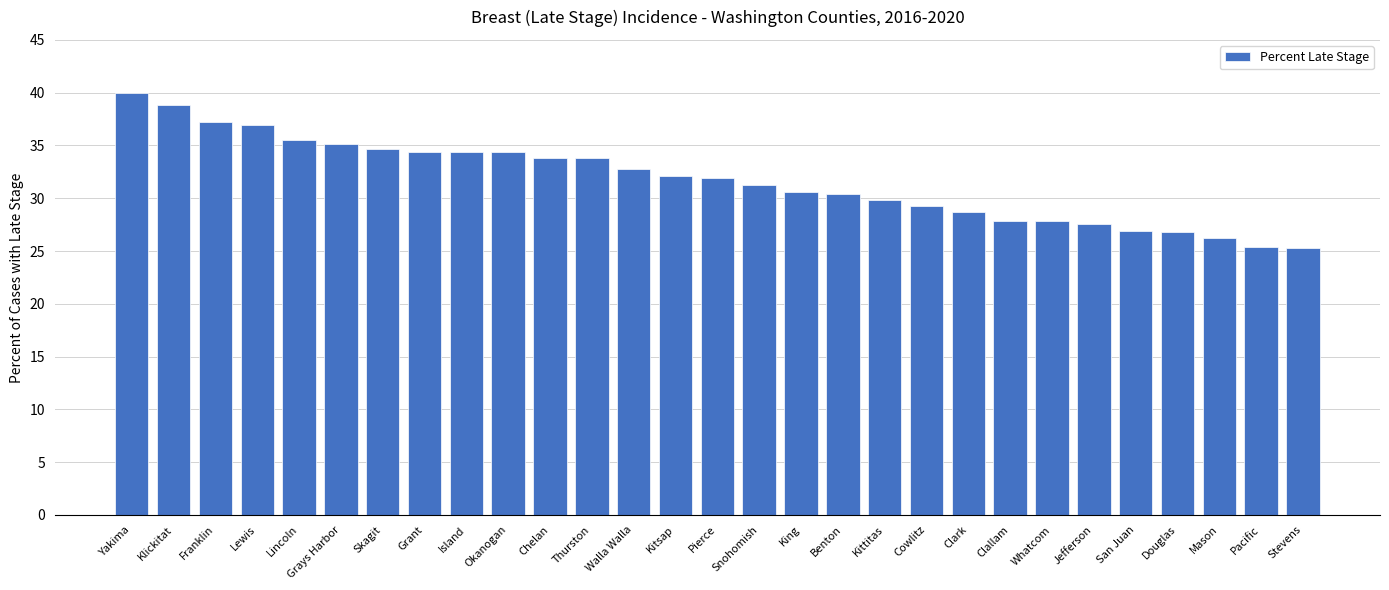

Which category has the highest value across all series?

Yakima